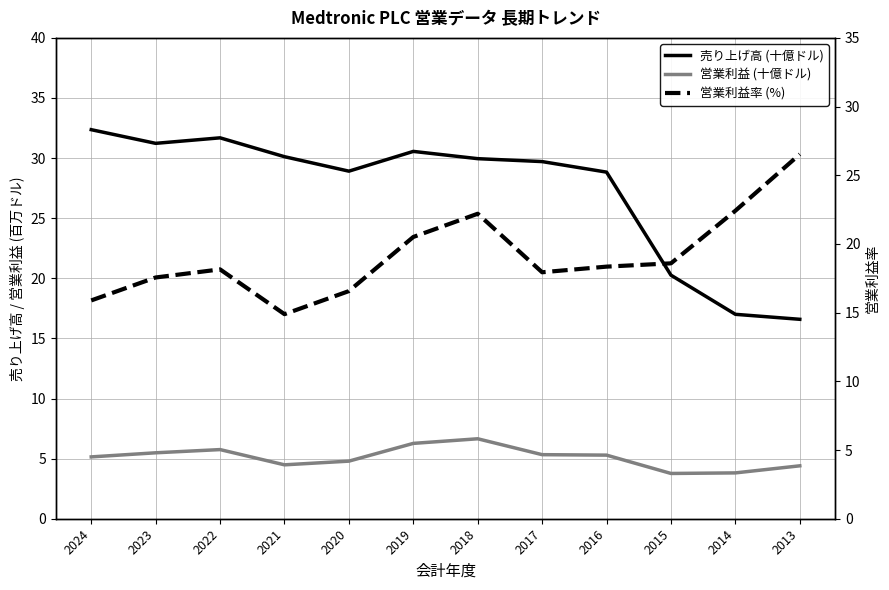

At which label does 売り上げ高 (十億ドル) first exceed 29?

2024